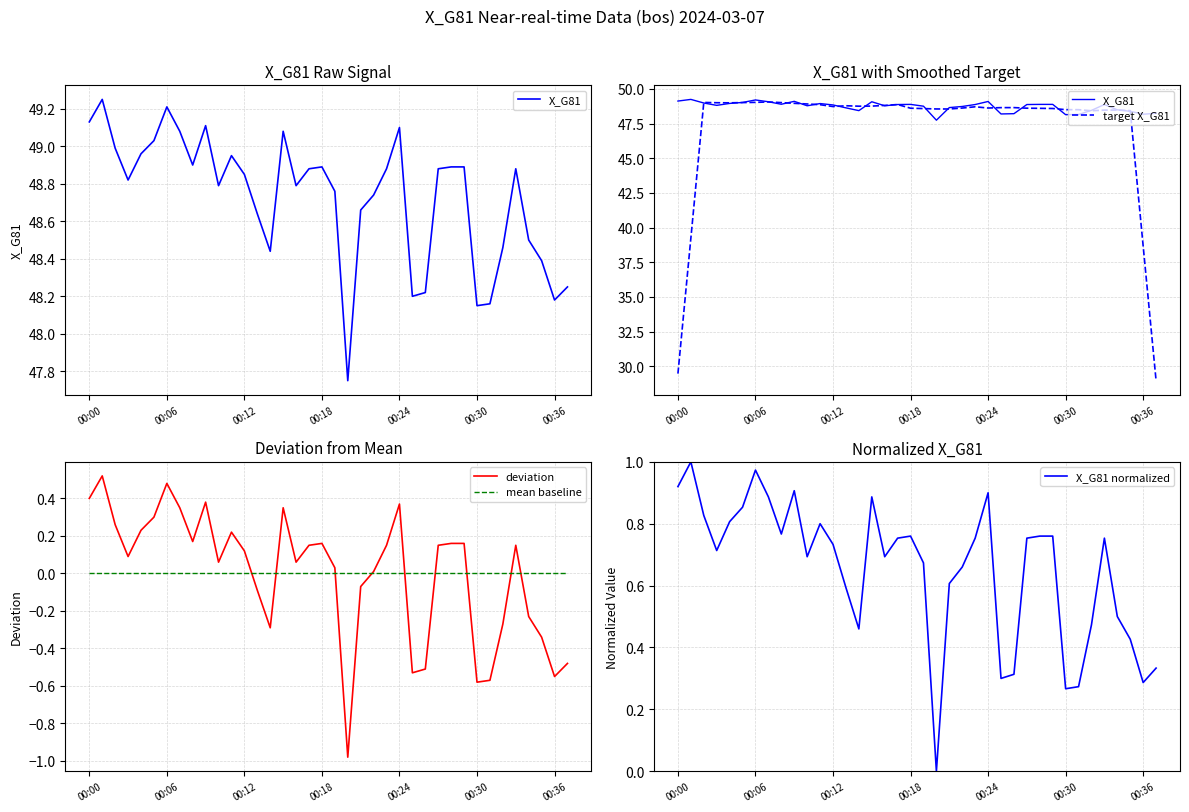

List the series in order of their peak value, highest first.

X_G81, target X_G81, X_G81 normalized, deviation, mean baseline